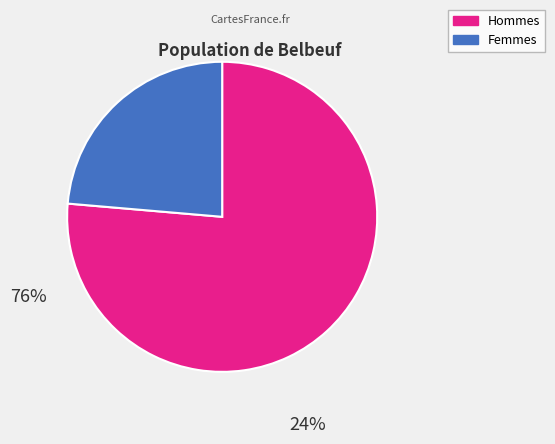

Which has a higher value, Hommes or Femmes?

Hommes